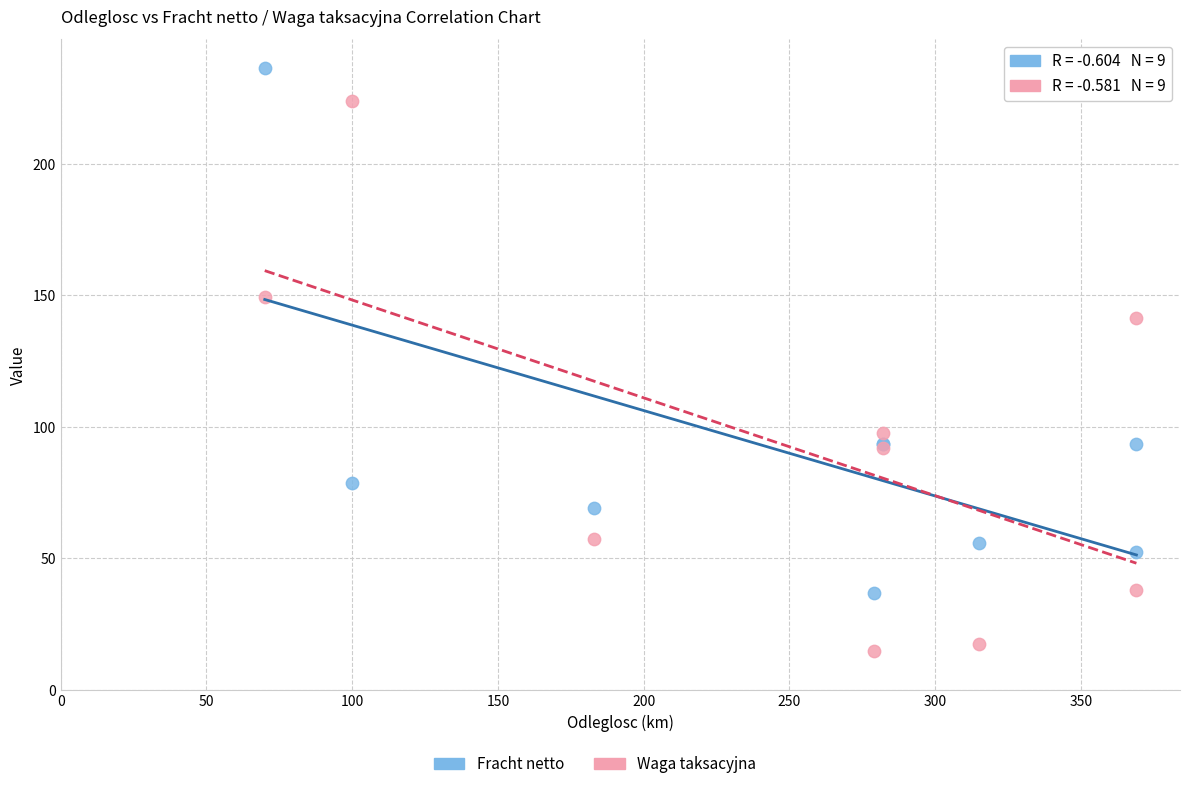

In the Fracht netto series, what Y value is closest to 136?

93.7